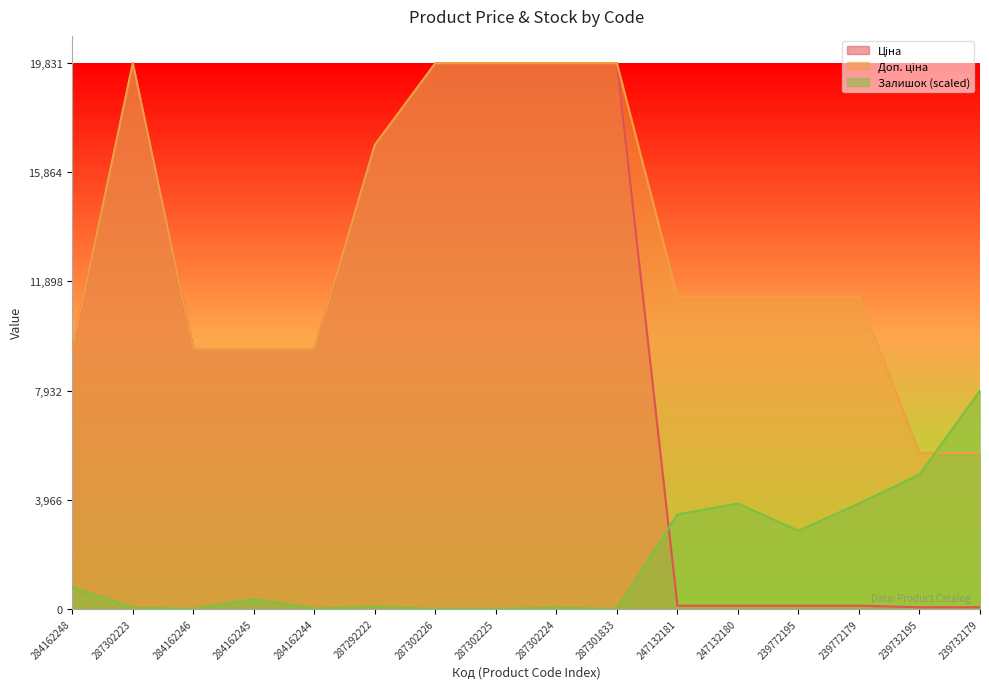

Which label corresponds to the largest value in the chart?

287302223